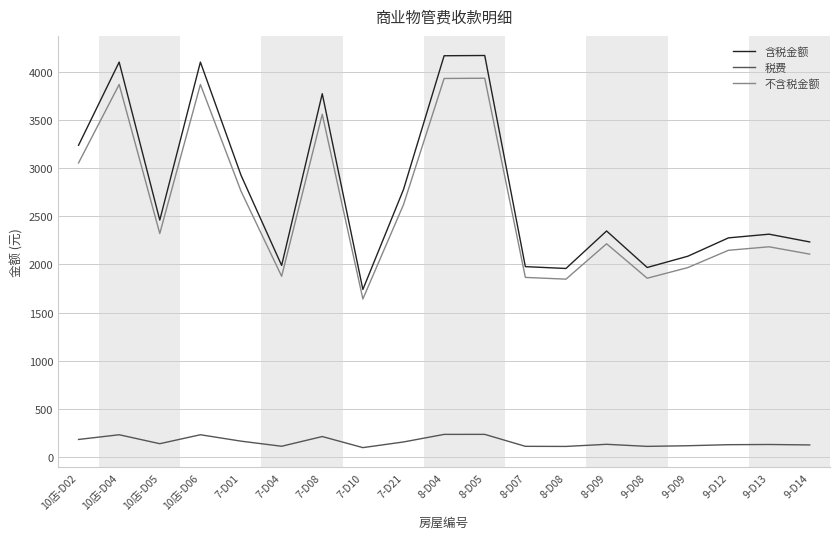

Which series has the largest range (max minus min)?

含税金额